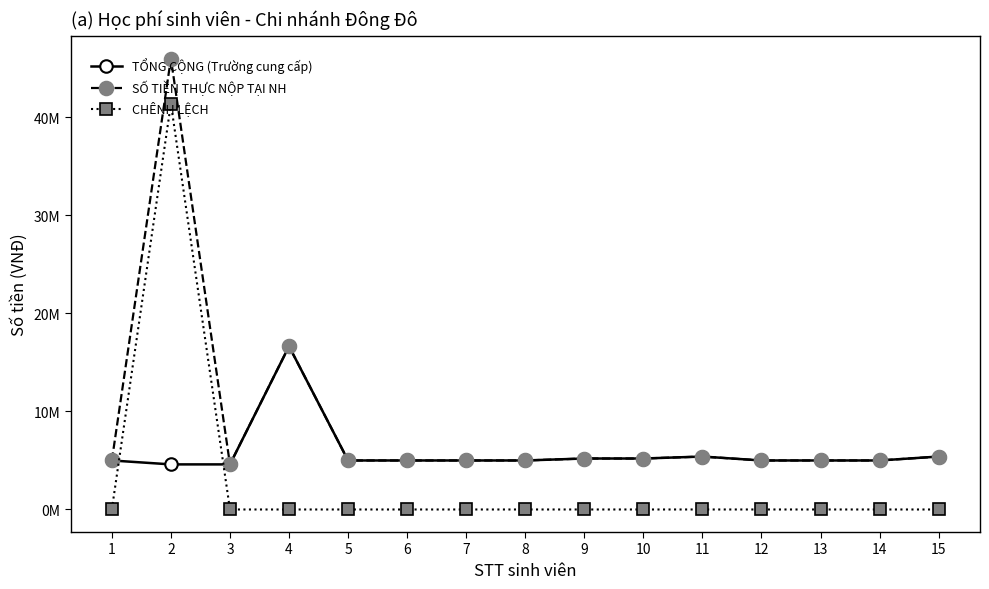

Is this an area chart (filled region under the line)?

No